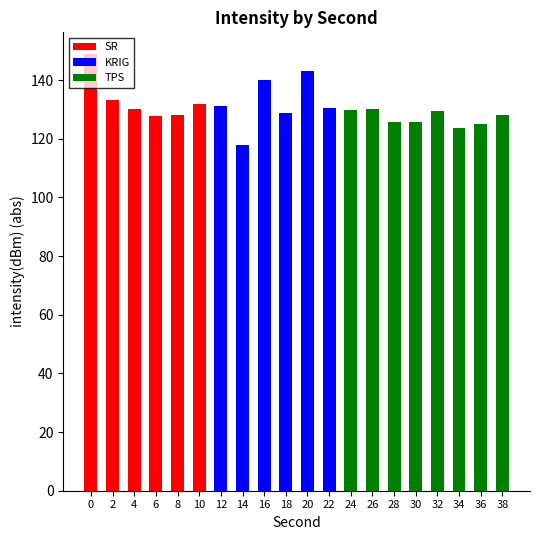

Reading left to right, extract all data points from this chart.

SR: 148.8	133.0	130.3	127.7	128.1	131.8	0.0	0.0	0.0	0.0	0.0	0.0	0.0	0.0	0.0	0.0	0.0	0.0	0.0	0.0
KRIG: 0.0	0.0	0.0	0.0	0.0	0.0	131.3	117.9	140.1	128.9	143.0	130.3	0.0	0.0	0.0	0.0	0.0	0.0	0.0	0.0
TPS: 0.0	0.0	0.0	0.0	0.0	0.0	0.0	0.0	0.0	0.0	0.0	0.0	129.9	130.0	125.6	125.6	129.5	123.7	125.1	128.1